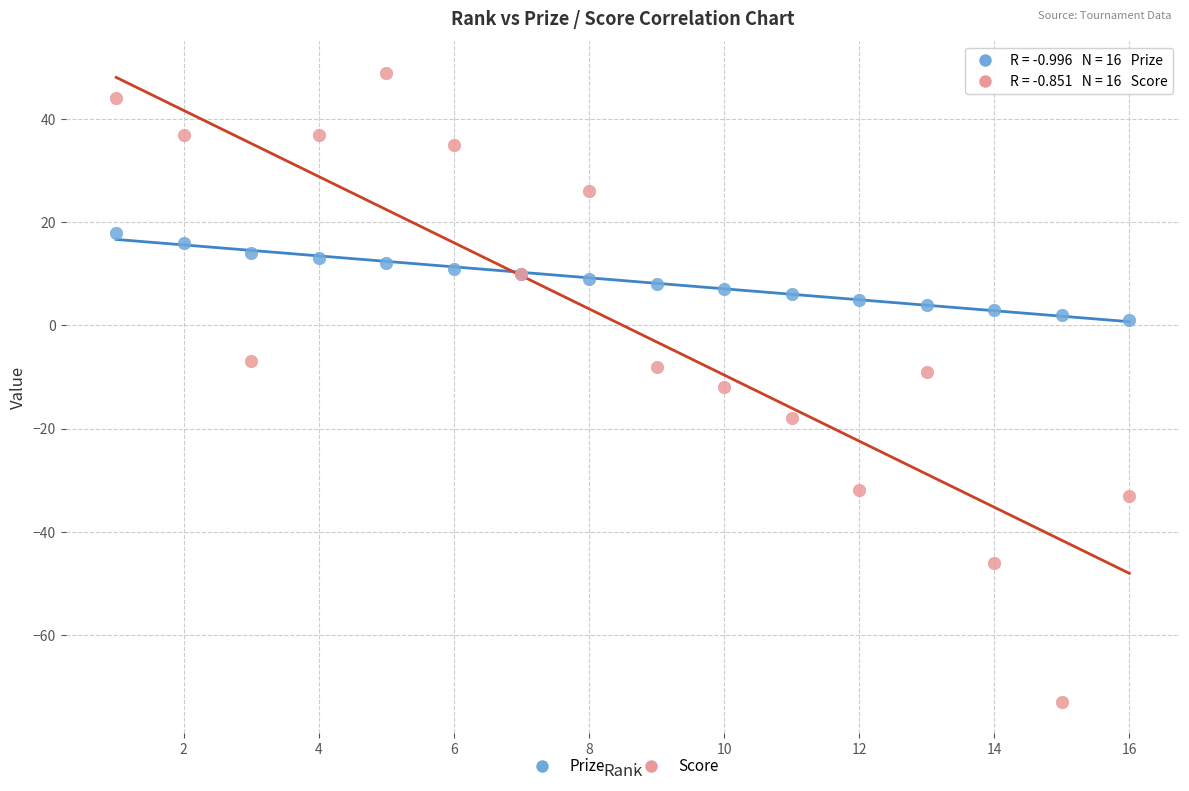

Which series reaches the maximum Y coordinate?

Score